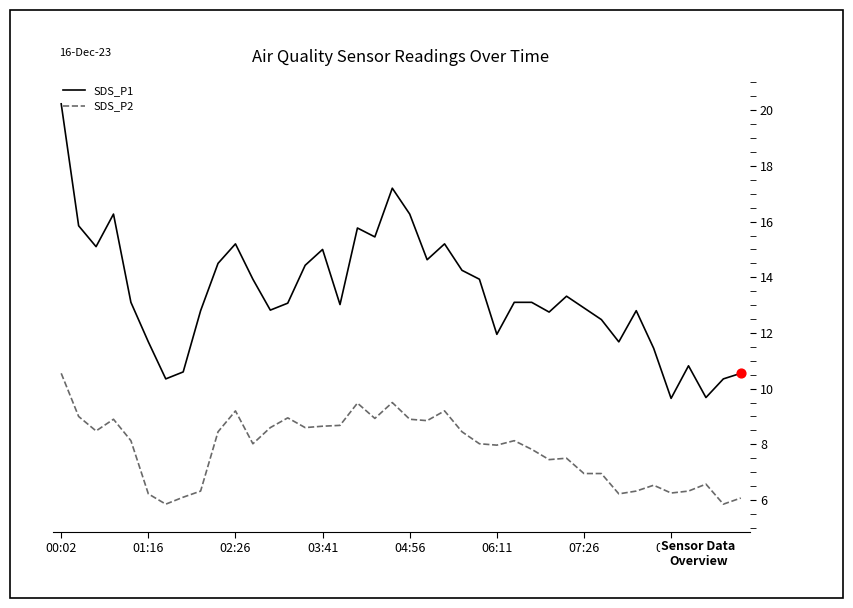

Which series has the largest total across all categories?

SDS_P1